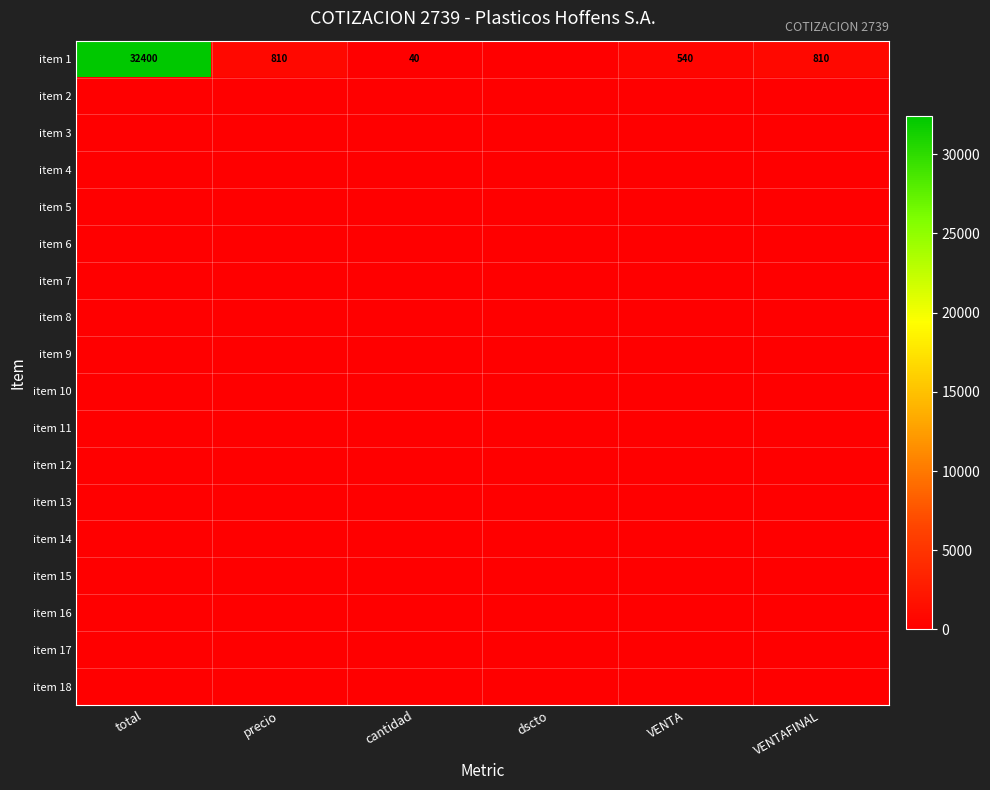

Which series has the largest total across all categories?

item 1